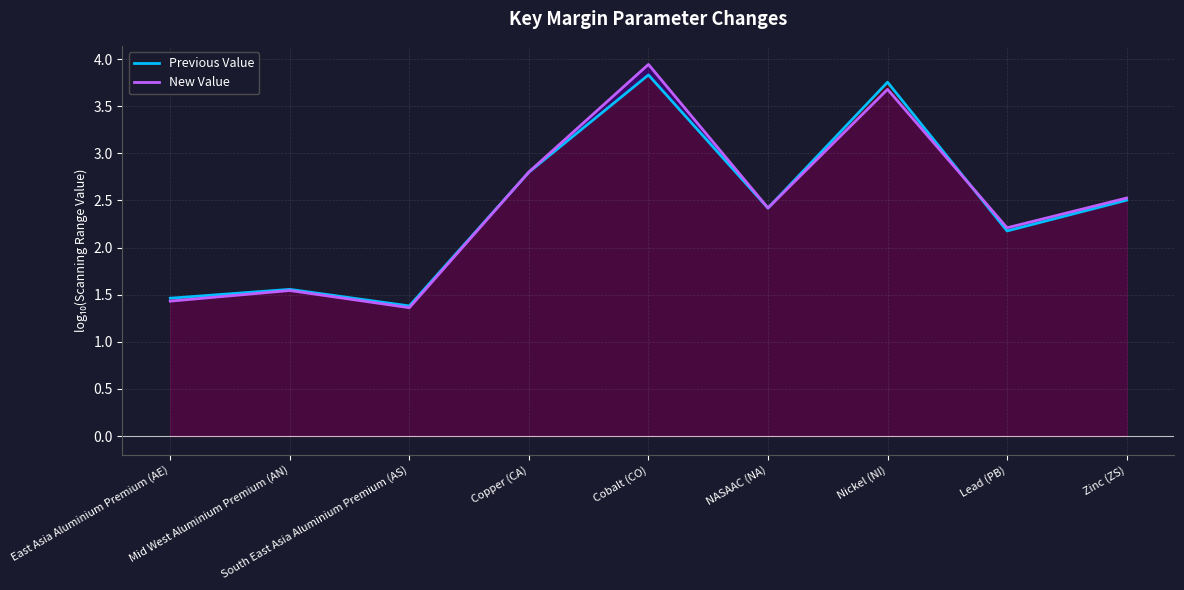

How many times do Previous Value and New Value cross each other?

3